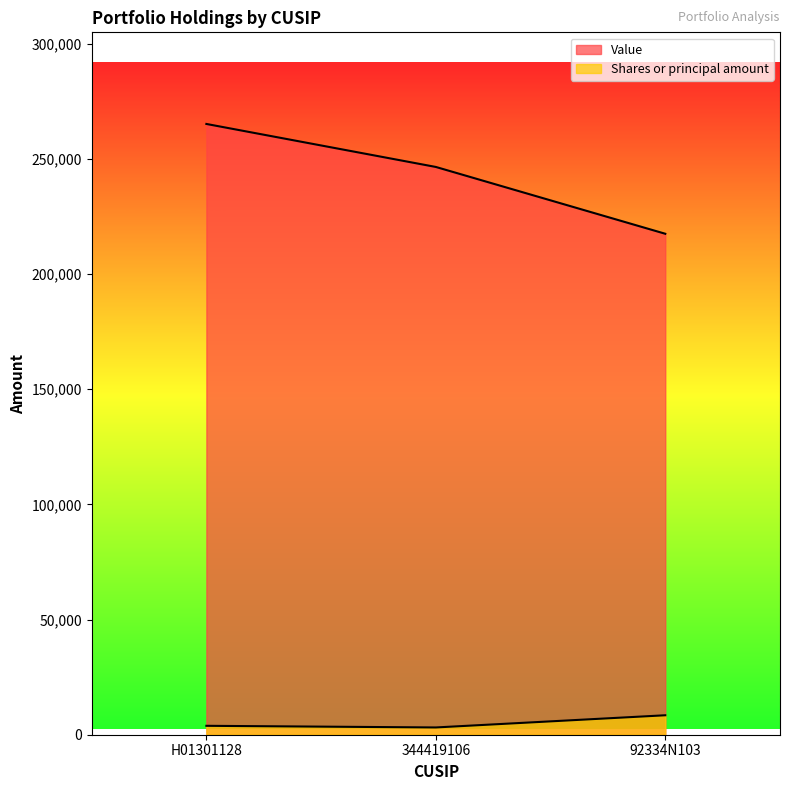

At which label does Value reach its peak?

H01301128